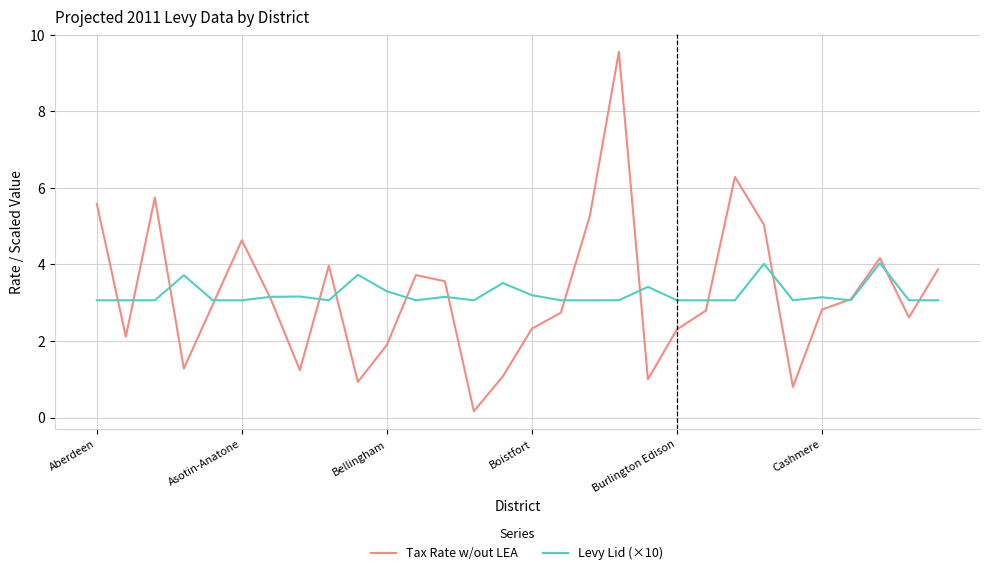

What are all the series names shown in the legend?

Tax Rate w/out LEA, Levy Lid (×10)